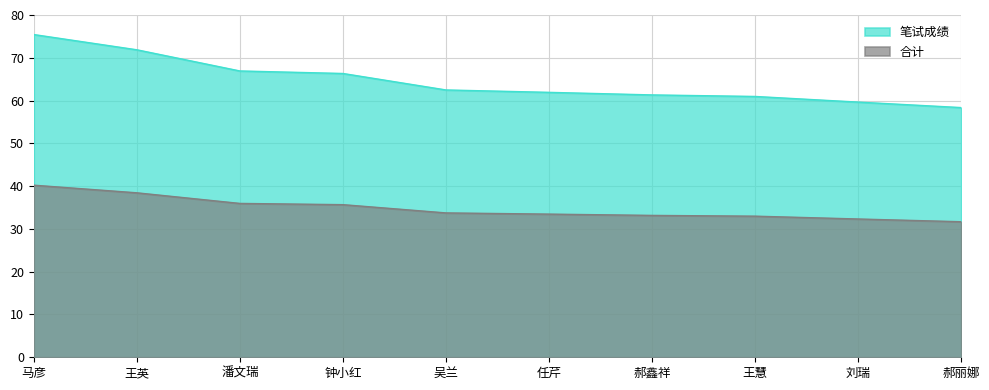

True or false: 合计 has a value of 19.5 at 吴兰.

False